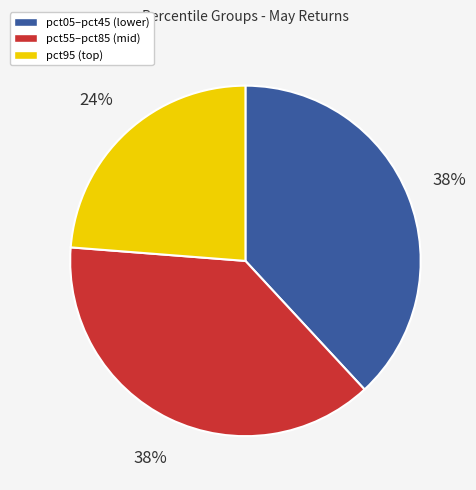

To the nearest percent, what is the difference between the largest and smallest slice percentages?

14%